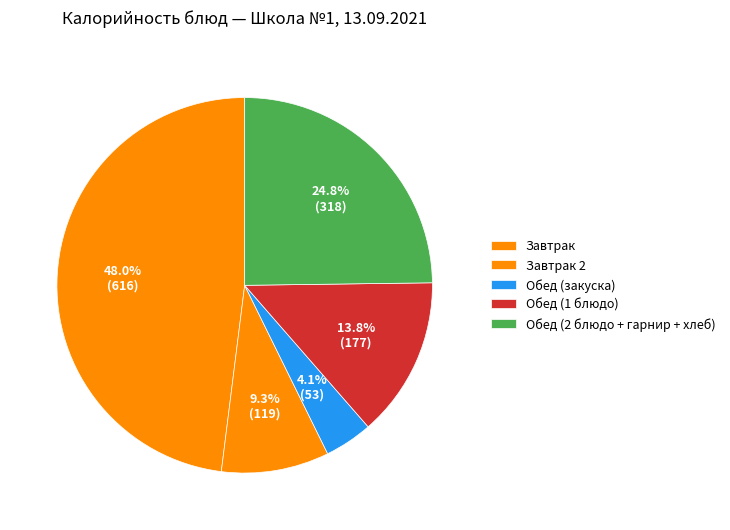

Count the number of slices in the pie.

5